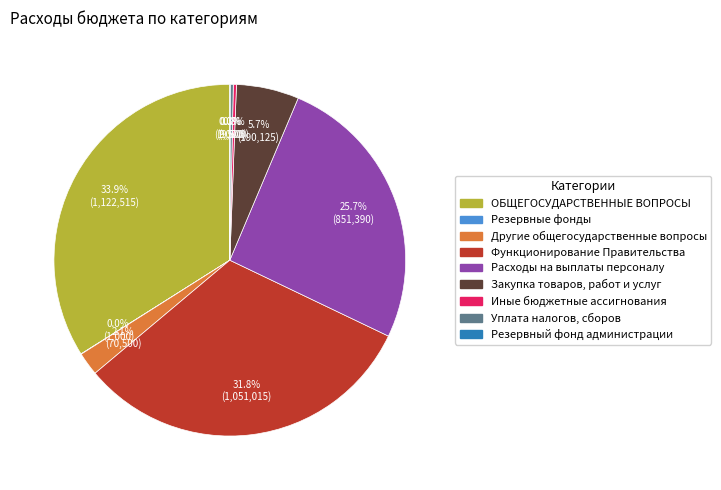

Which slice is the largest?

ОБЩЕГОСУДАРСТВЕННЫЕ ВОПРОСЫ